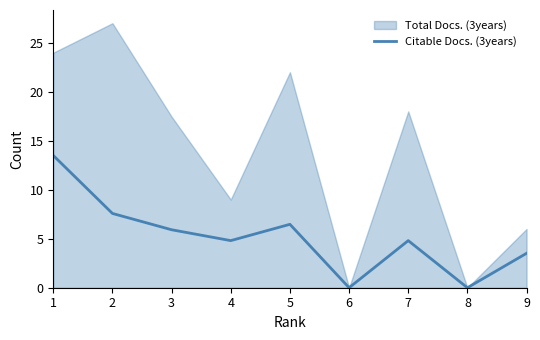

The chart shows a value of 7.6 at 7. True or false?

False